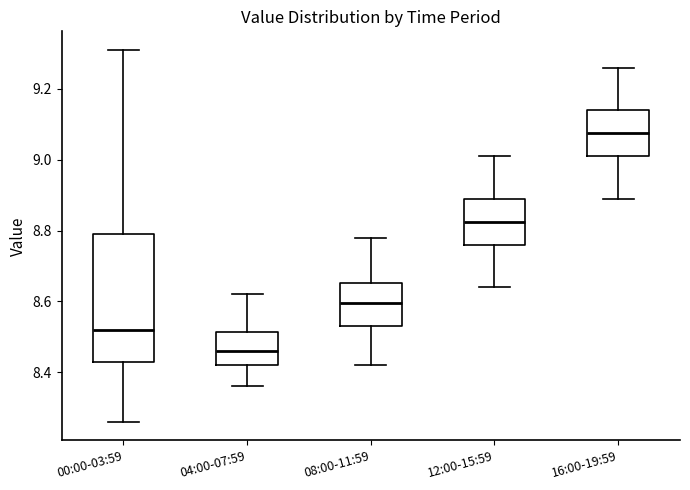

Which box has the highest median line?

16:00-19:59